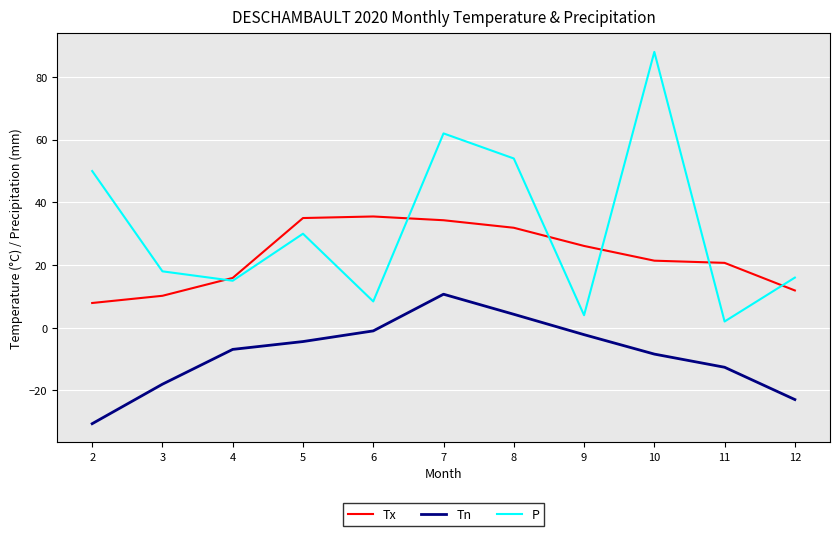

Is the value of Tn at 2 greater than the value of Tx at 3?

No